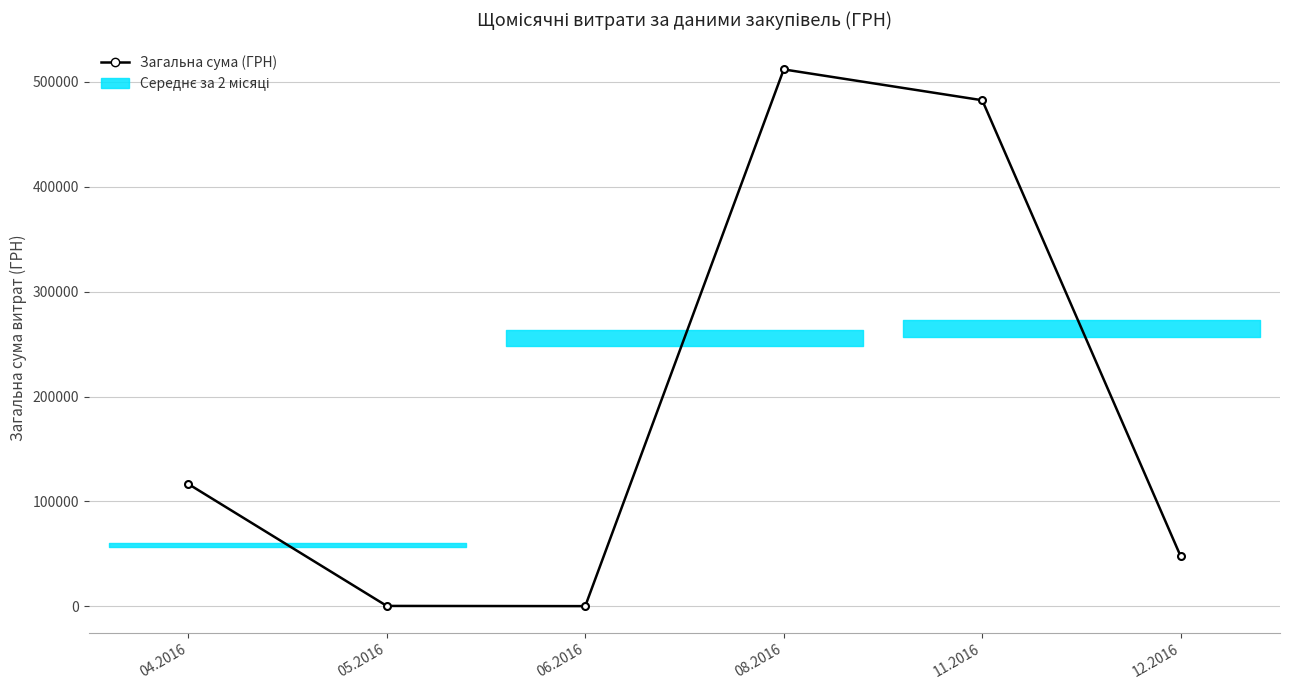

What is the difference between the second highest and second lowest values?

481876.9